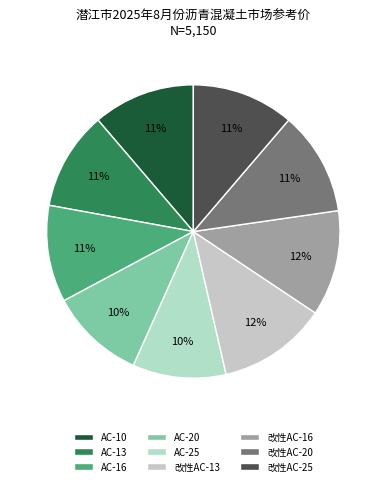

How many slices are in this pie chart?

9